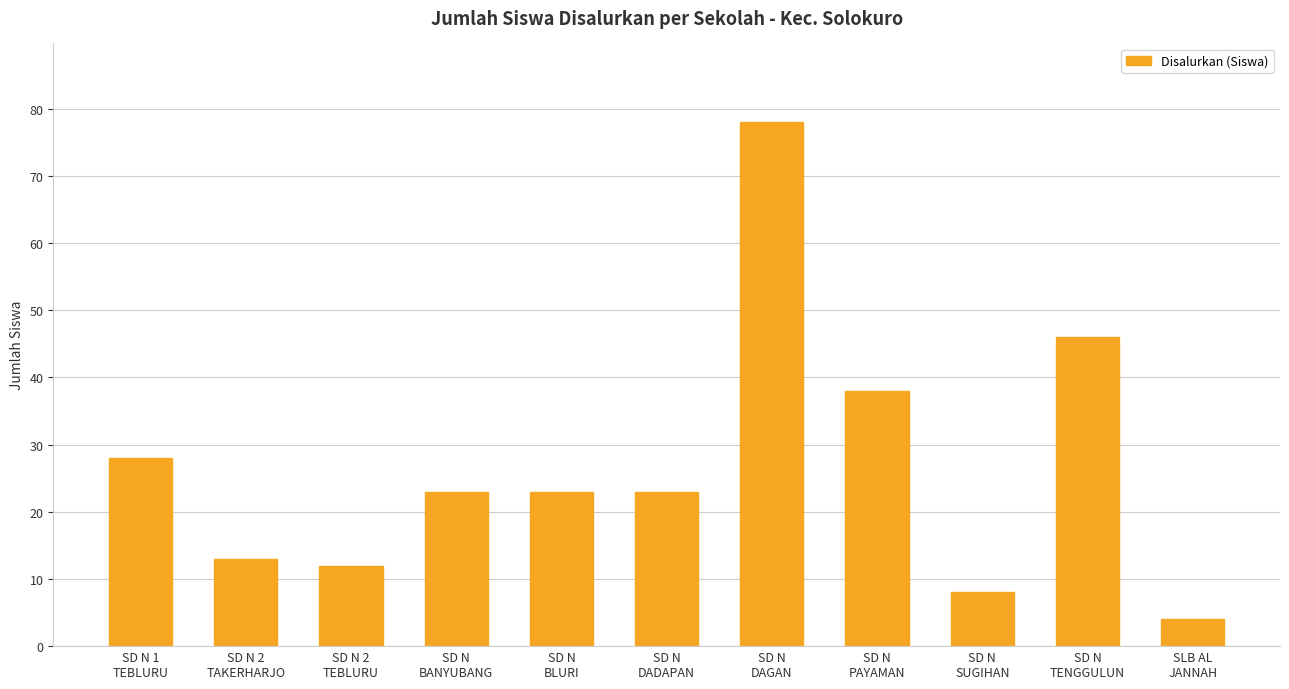

Reading left to right, extract all data points from this chart.

SD N 1
TEBLURU=28	SD N 2
TAKERHARJO=13	SD N 2
TEBLURU=12	SD N
BANYUBANG=23	SD N
BLURI=23	SD N
DADAPAN=23	SD N
DAGAN=78	SD N
PAYAMAN=38	SD N
SUGIHAN=8	SD N
TENGGULUN=46	SLB AL
JANNAH=4